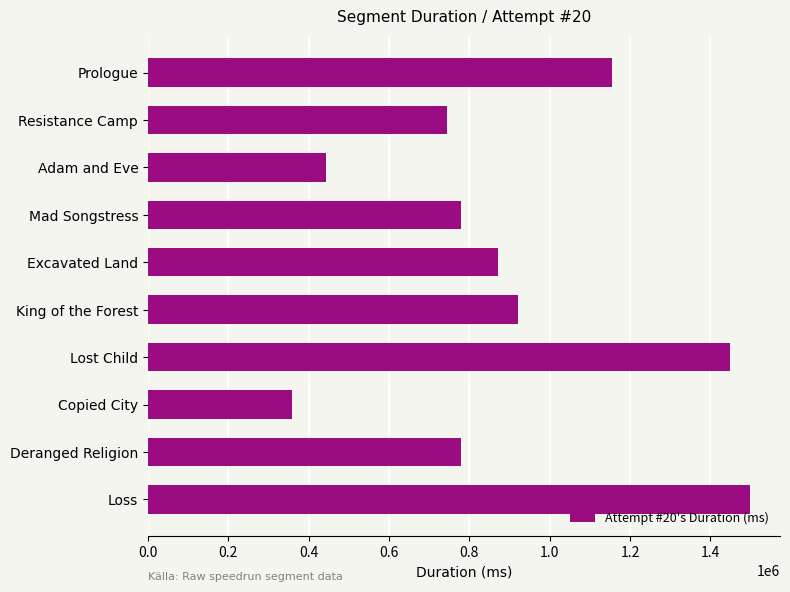

Are the bars grouped side by side (vs. stacked)?

No